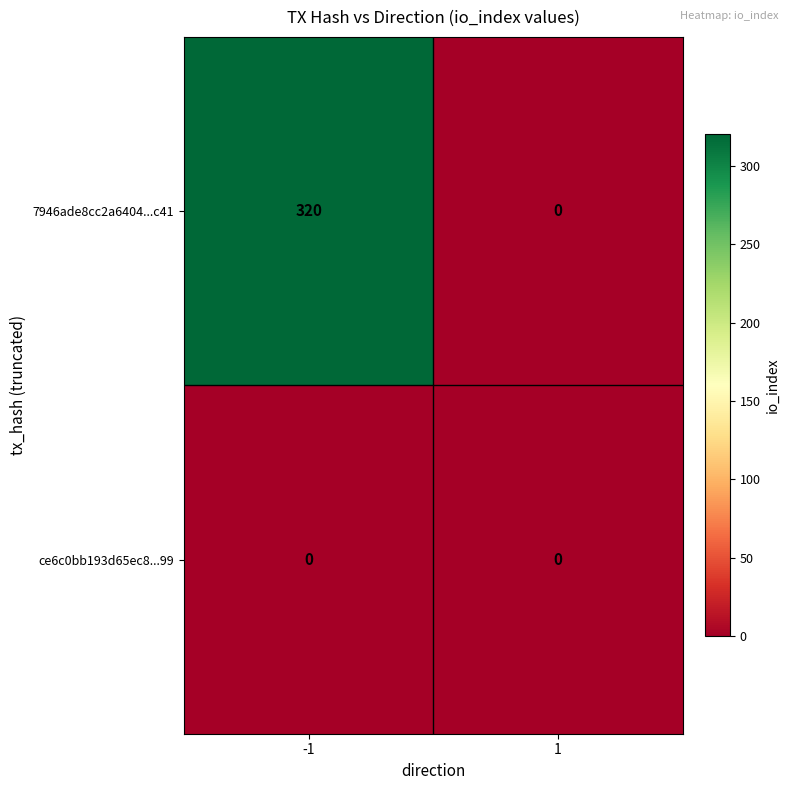

At which category is the sum across all series the highest?

-1